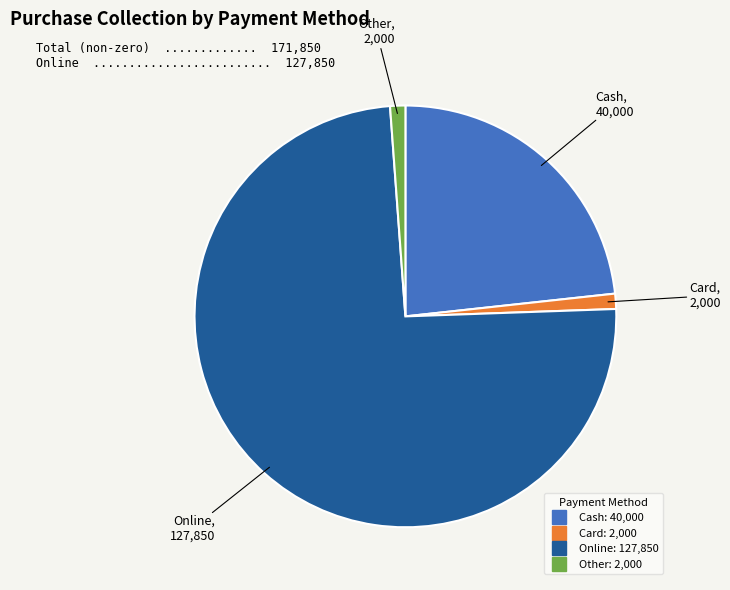

Is there a majority slice in this chart?

Yes